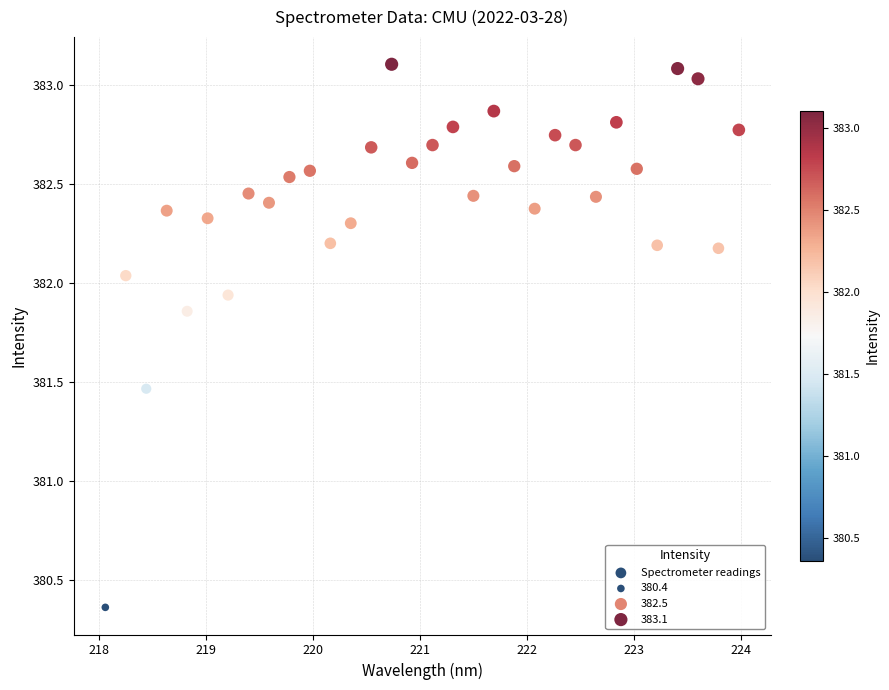

What is the range of Y values (max minus min)?

2.7